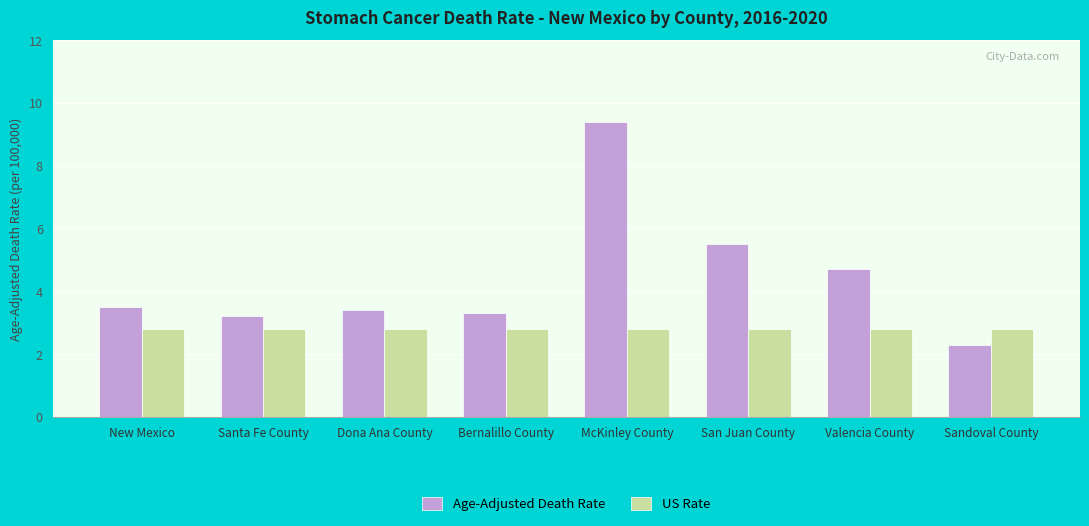

Reading left to right, list all the values displayed in this chart.

Age-Adjusted Death Rate: 3.5	3.2	3.4	3.3	9.4	5.5	4.7	2.3
US Rate: 2.8	2.8	2.8	2.8	2.8	2.8	2.8	2.8